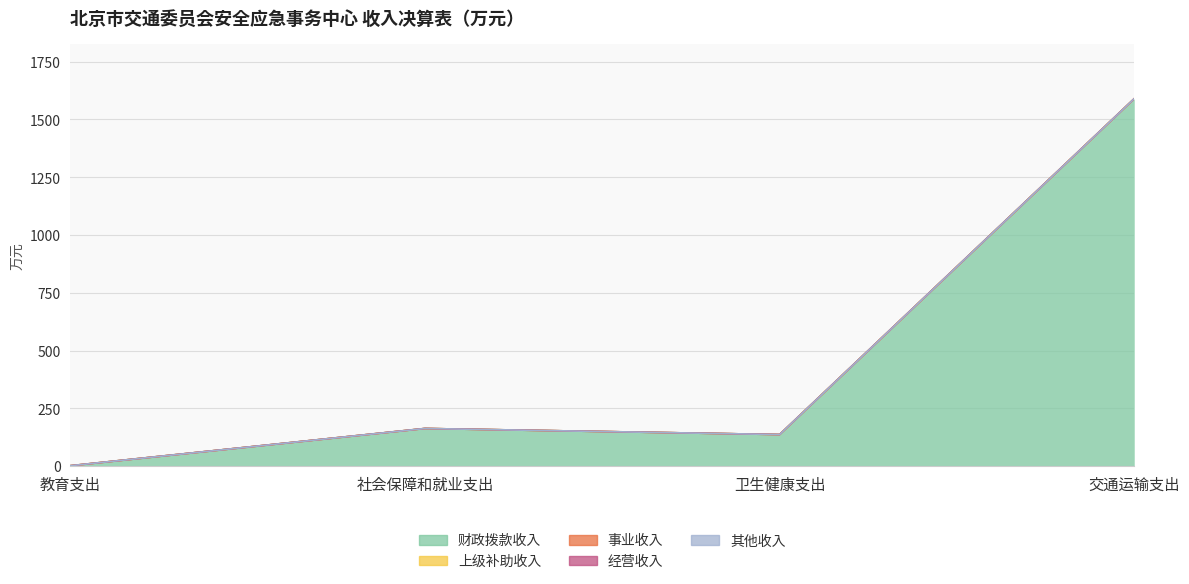

Which category has the lowest value across all series?

教育支出